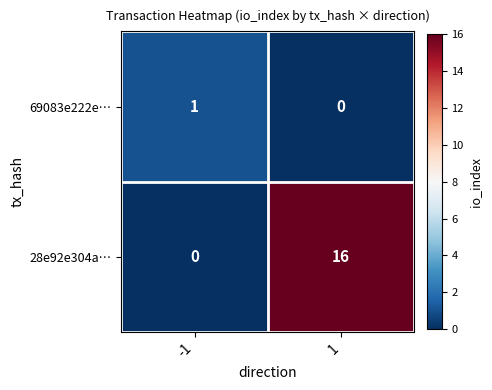

How many categories are shown in the chart?

2